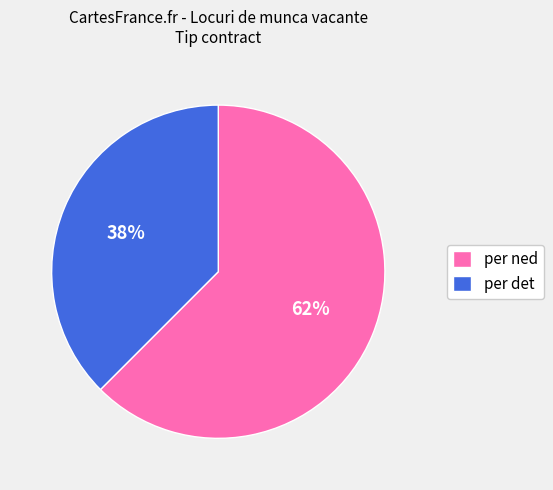

Does per ned represent more than half of the total?

Yes